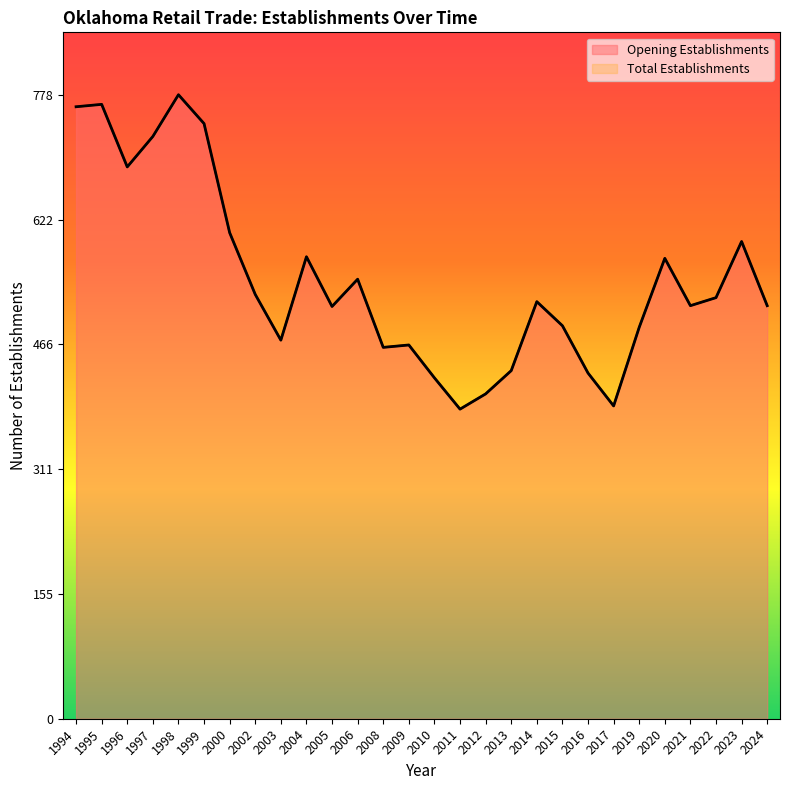

What is the difference between the maximum and minimum values in the Opening Establishments series?

392